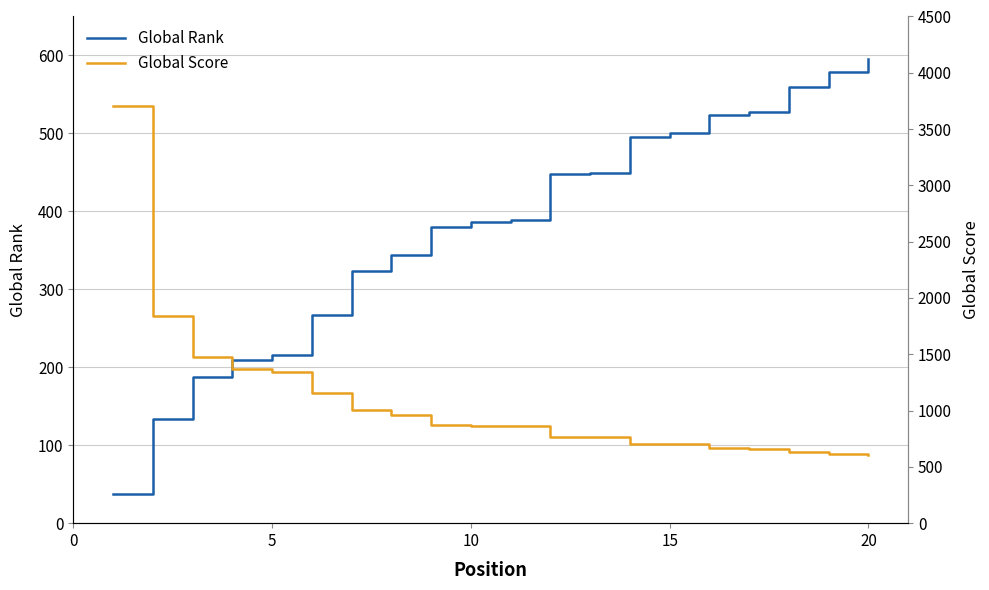

Is it true that Global Rank equals 596 at 20?

True